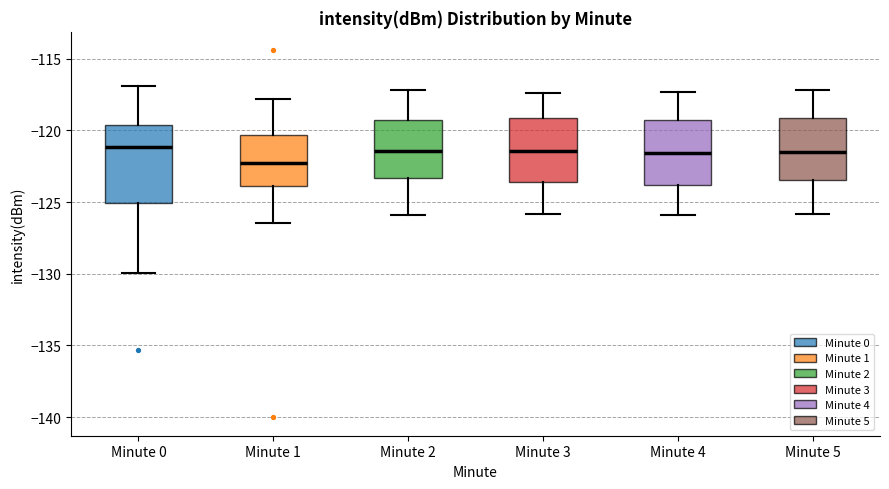

Comparing the boxes themselves (not the whiskers), which one is the tallest?

Minute 0